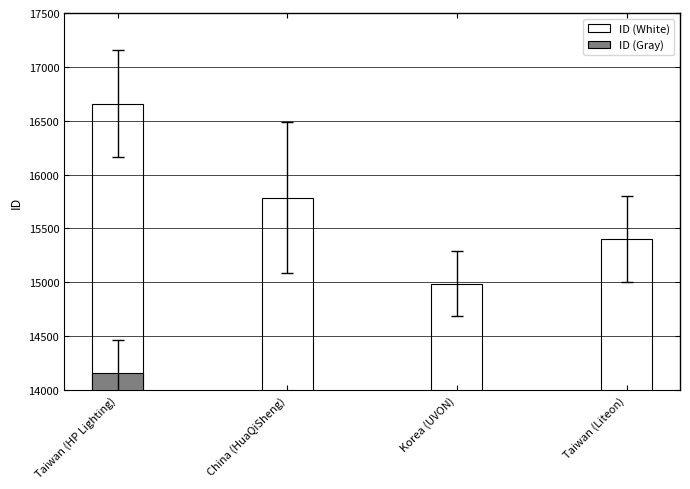

Count the number of data series in this chart.

2